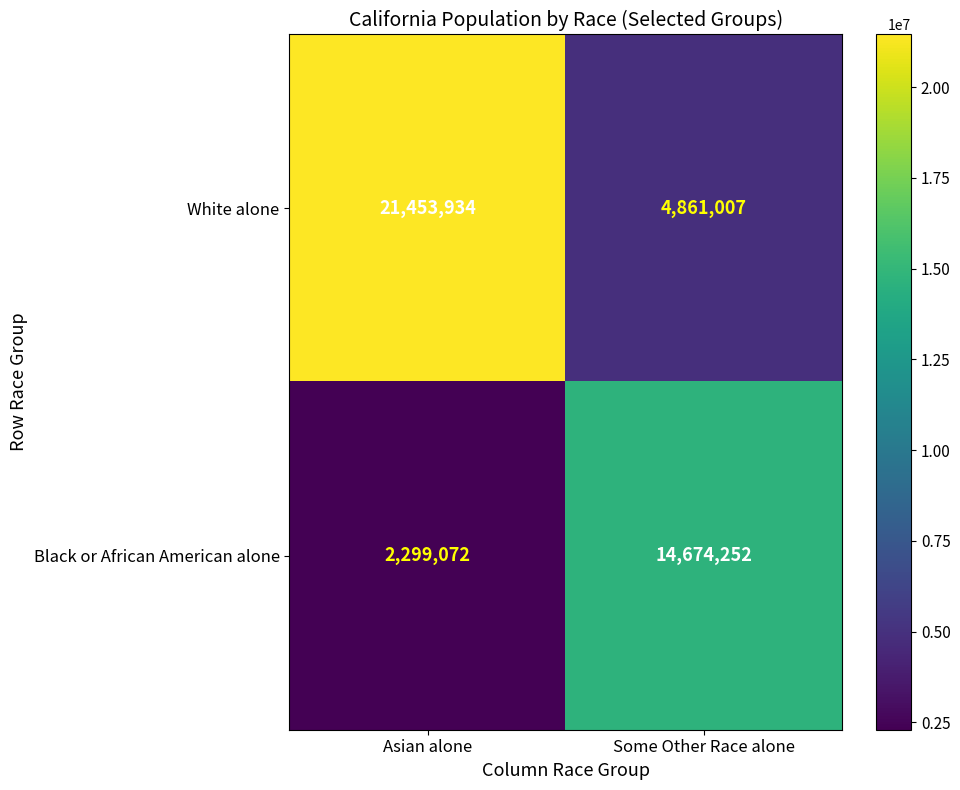

The value of Black or African American alone at Some Other Race alone is 8157067. True or false?

False